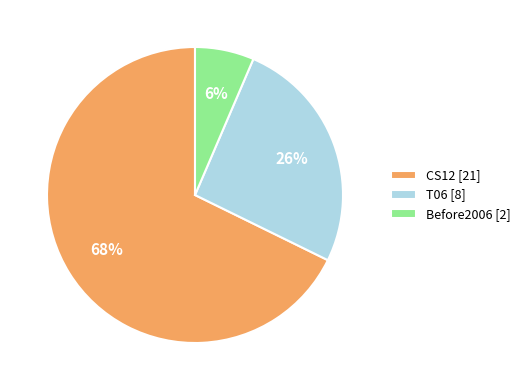

To the nearest percent, what is the combined percentage of T06 [8] and Before2006 [2]?

32%